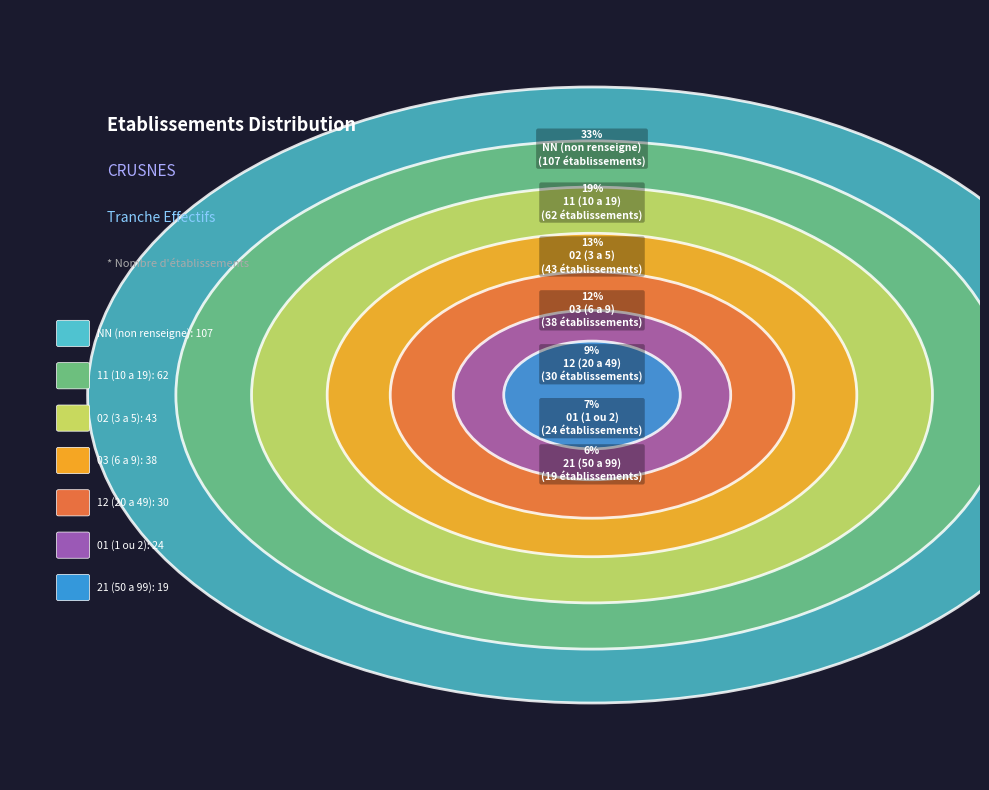

Rank the categories by value from highest to lowest.

NN, 11, 02, 03, 12, 01, 21